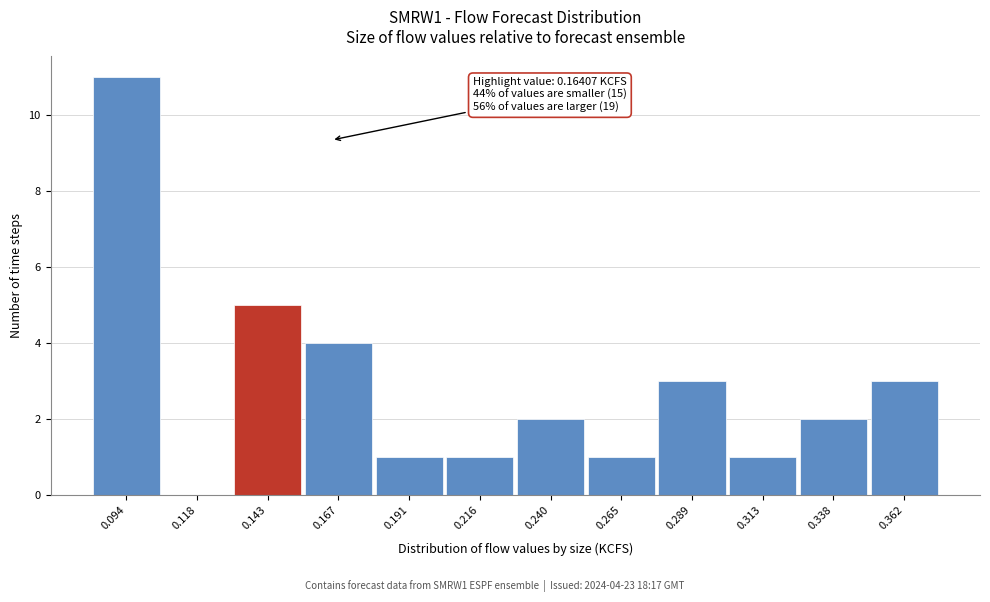

Reading right to left, transcribe all the data shown in this chart.

0.362=3	0.338=2	0.313=1	0.289=3	0.265=1	0.240=2	0.216=1	0.191=1	0.167=4	0.143=5	0.118=0	0.094=11